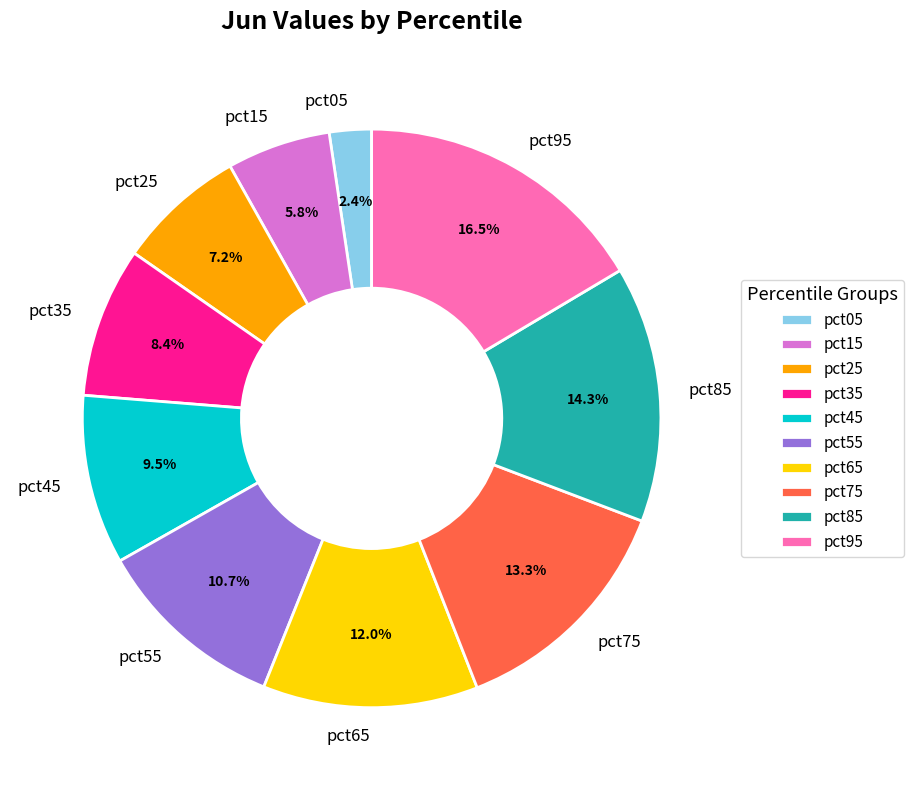

Which category has the biggest portion of the pie?

pct95